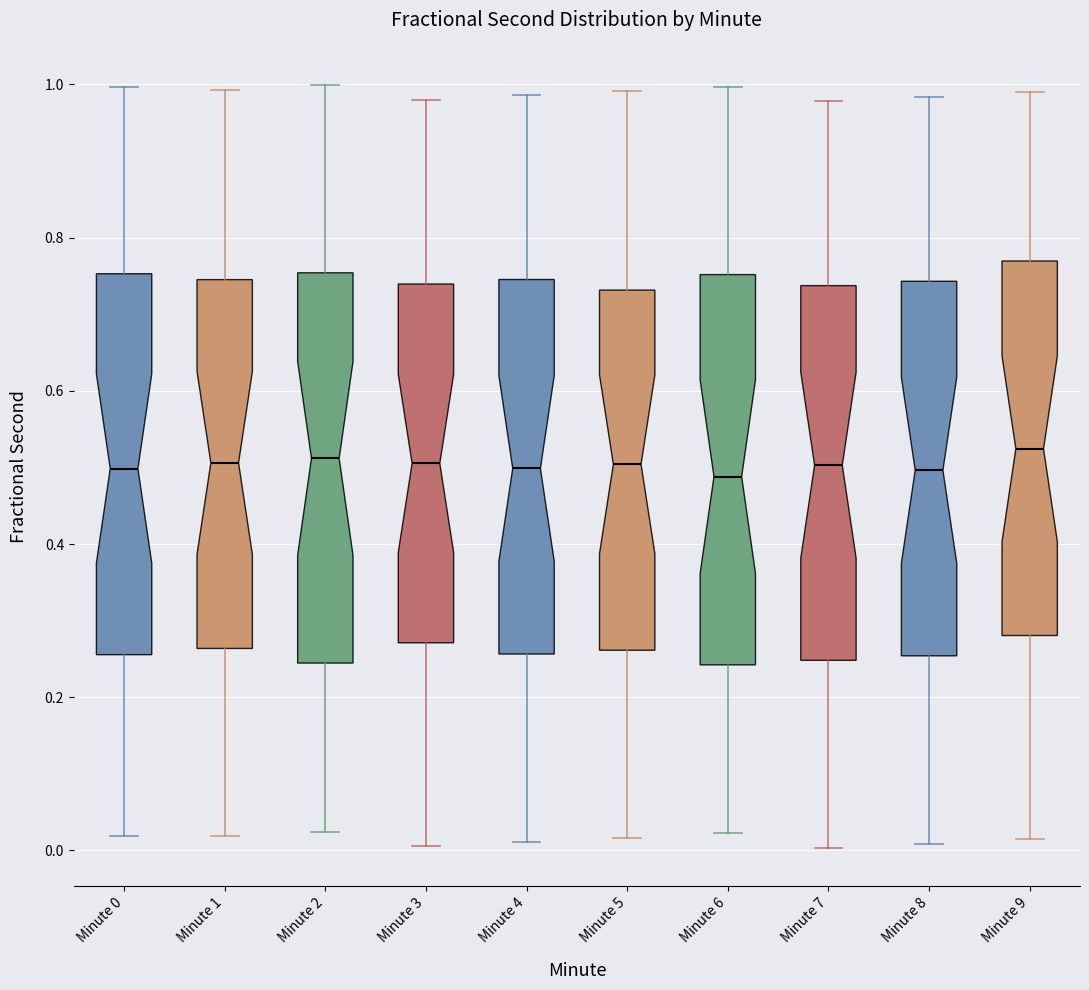

Reading left to right, transcribe this box plot: for each box, give where its median line is, the range the box spans, and where its two whiskers end, as read against the y-axis. The values are not printed on the chart, so give them approximately, as read against the axis.

Minute 0: median 0.50, box 0.26 to 0.76, whiskers 0.02 to 1.00
Minute 1: median 0.50, box 0.26 to 0.74, whiskers 0.02 to 1.00
Minute 2: median 0.52, box 0.24 to 0.76, whiskers 0.02 to 1.00
Minute 3: median 0.50, box 0.28 to 0.74, whiskers 0.00 to 0.98
Minute 4: median 0.50, box 0.26 to 0.74, whiskers 0.02 to 0.98
Minute 5: median 0.50, box 0.26 to 0.74, whiskers 0.02 to 1.00
Minute 6: median 0.48, box 0.24 to 0.76, whiskers 0.02 to 1.00
Minute 7: median 0.50, box 0.24 to 0.74, whiskers 0.00 to 0.98
Minute 8: median 0.50, box 0.26 to 0.74, whiskers 0.00 to 0.98
Minute 9: median 0.52, box 0.28 to 0.76, whiskers 0.02 to 0.98